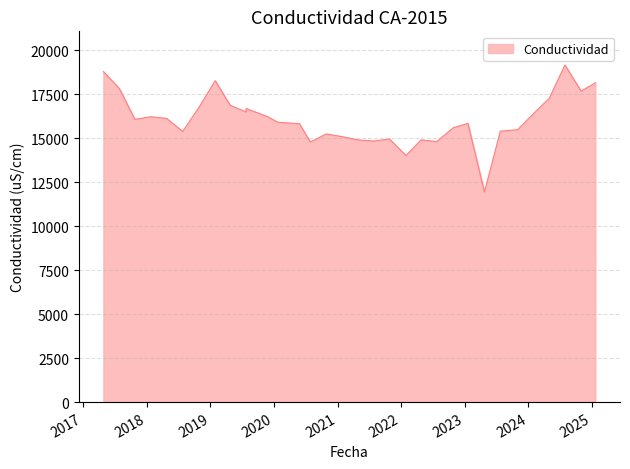

Which category has the highest value across all series?

2024-07-29